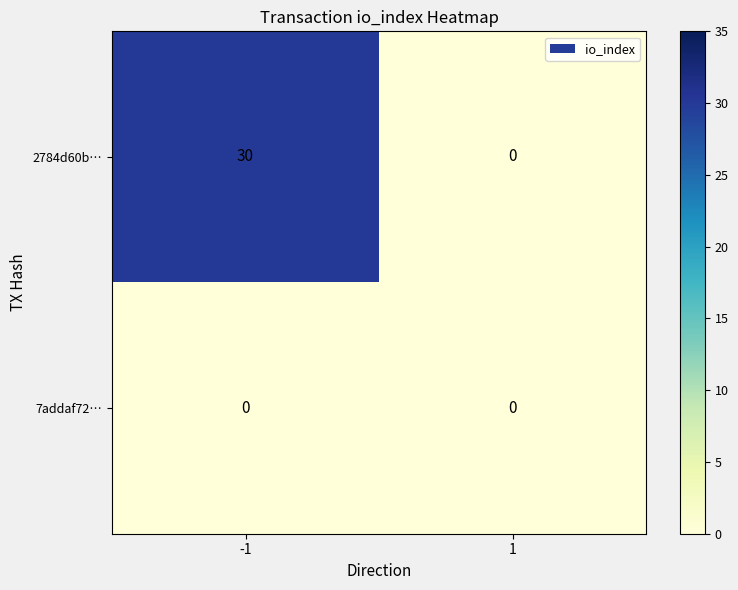

Rank the series by their average value, from highest to lowest.

2784d60b…, 7addaf72…